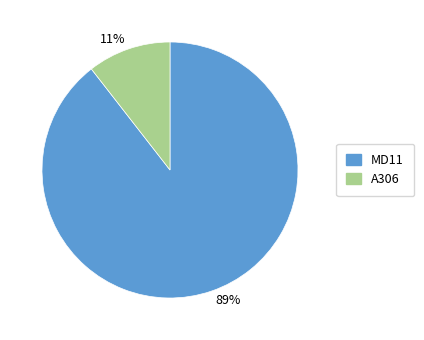

Between 11% and 89%, which is larger?

89%